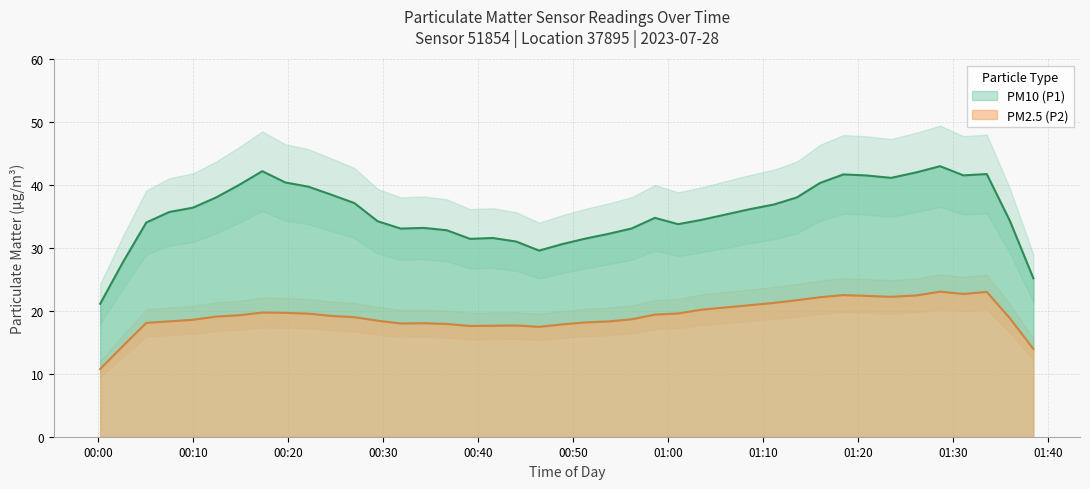

True or false: PM2.5 (P2) and PM10 (P1) cross at least once.

False